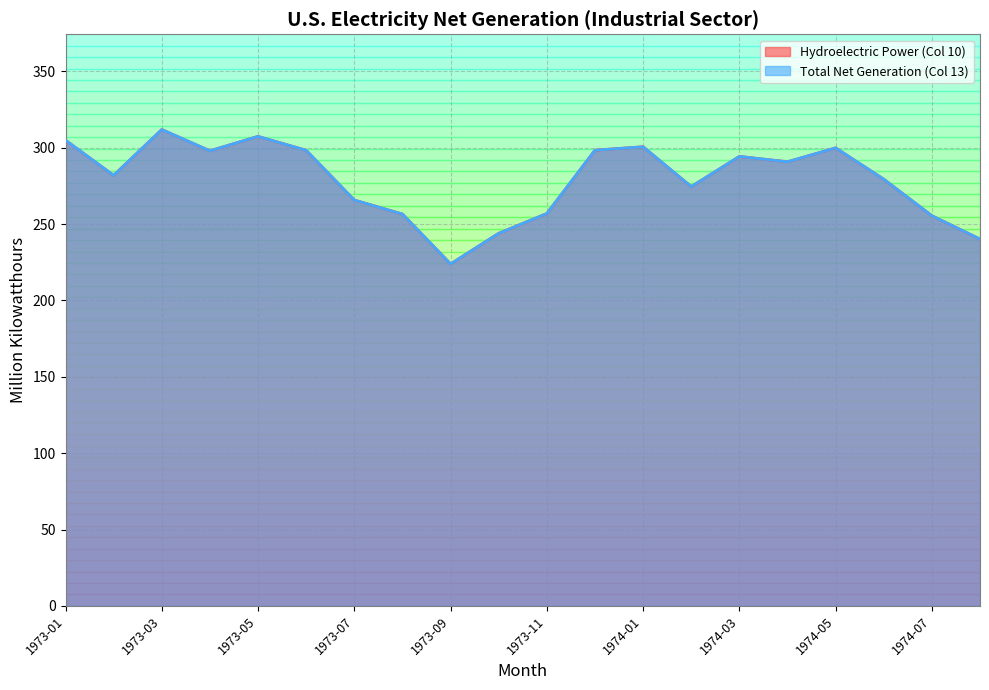

At how many categories does at least one series exceed 247?

17